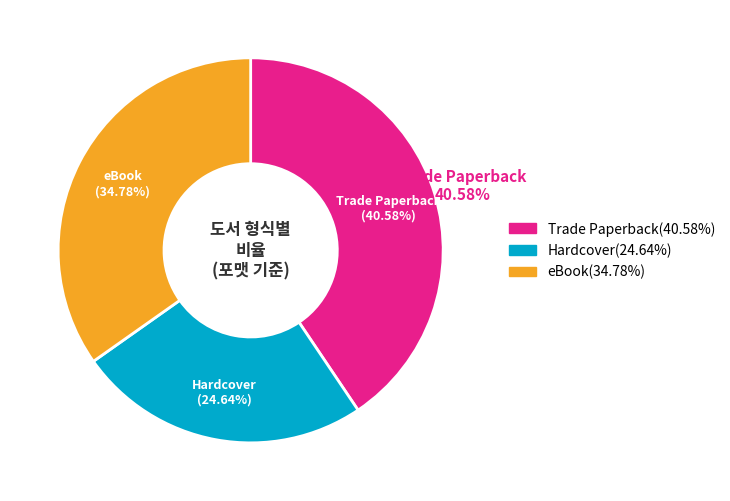

Is Trade Paperback the majority of the pie?

No